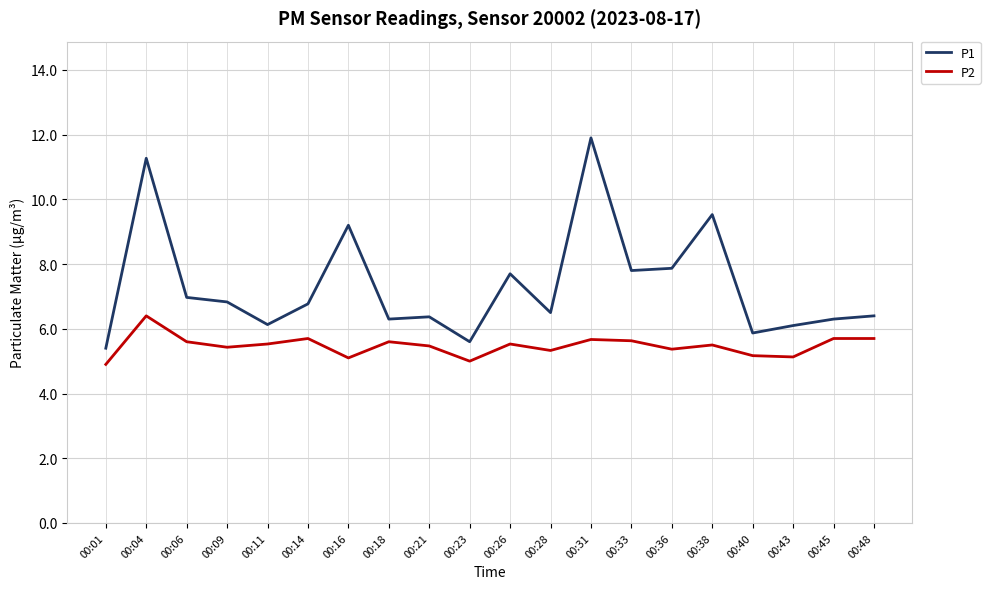

Read the P1 value at 00:45.

6.3